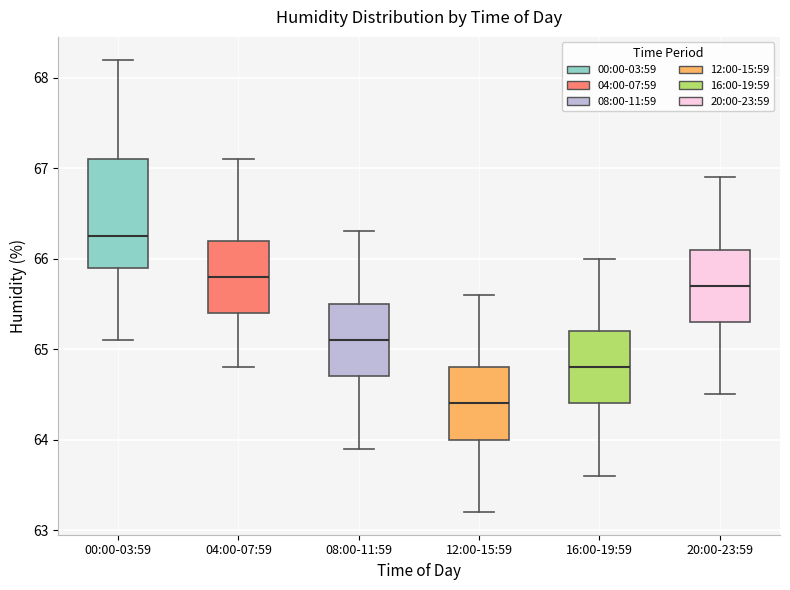

Reading left to right, read every box against the y-axis: the position of its median line, the range the box covers, and the ends of its whiskers. The values are not printed on the chart, so give them approximately, as read against the axis.

00:00-03:59: median 66.3, box 65.9 to 67.1, whiskers 65.1 to 68.2
04:00-07:59: median 65.8, box 65.4 to 66.2, whiskers 64.8 to 67.1
08:00-11:59: median 65.1, box 64.7 to 65.5, whiskers 63.9 to 66.3
12:00-15:59: median 64.4, box 64.0 to 64.8, whiskers 63.2 to 65.6
16:00-19:59: median 64.8, box 64.4 to 65.2, whiskers 63.6 to 66.0
20:00-23:59: median 65.7, box 65.3 to 66.1, whiskers 64.5 to 66.9